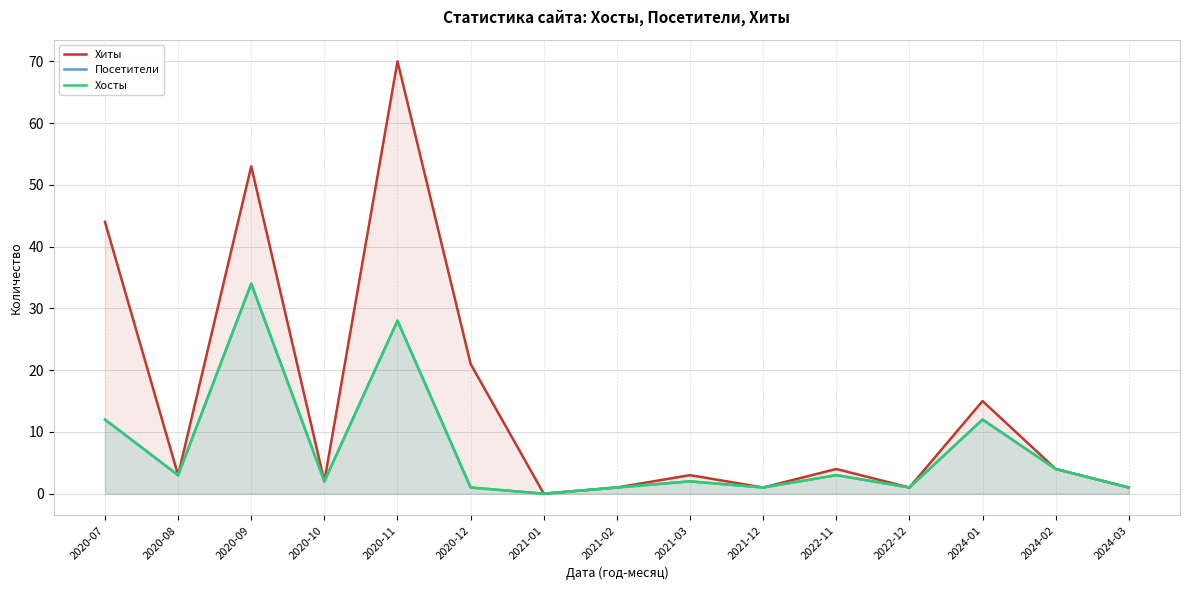

At how many categories does at least one series exceed 34?

3